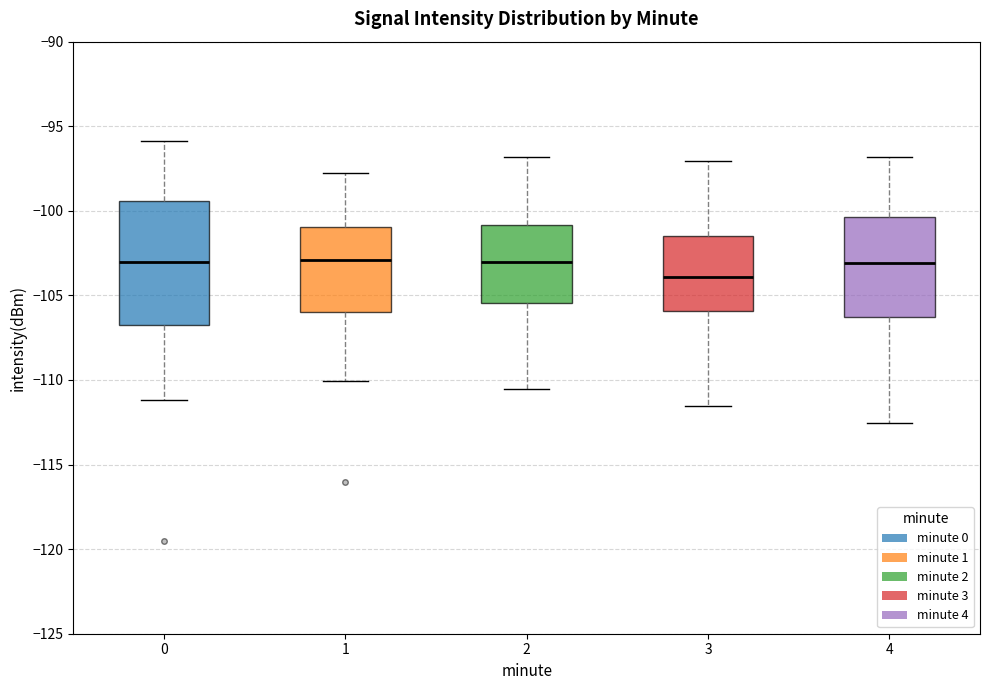

Where does the lower whisker of the box at x = 2 end on the y-axis? The values are not printed on the chart, so give them approximately, as read against the axis.

-110.5